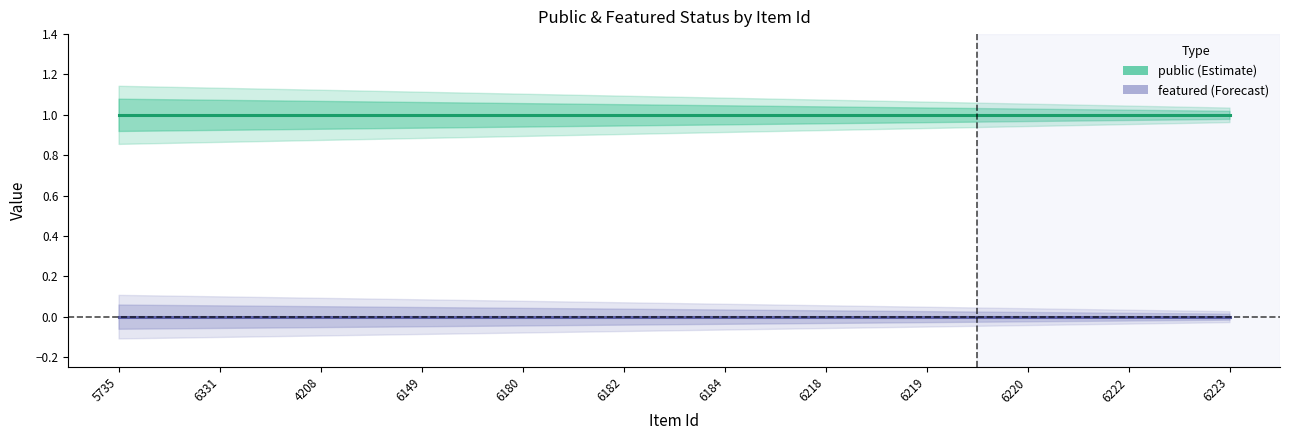

What is the average value of the public series?

1